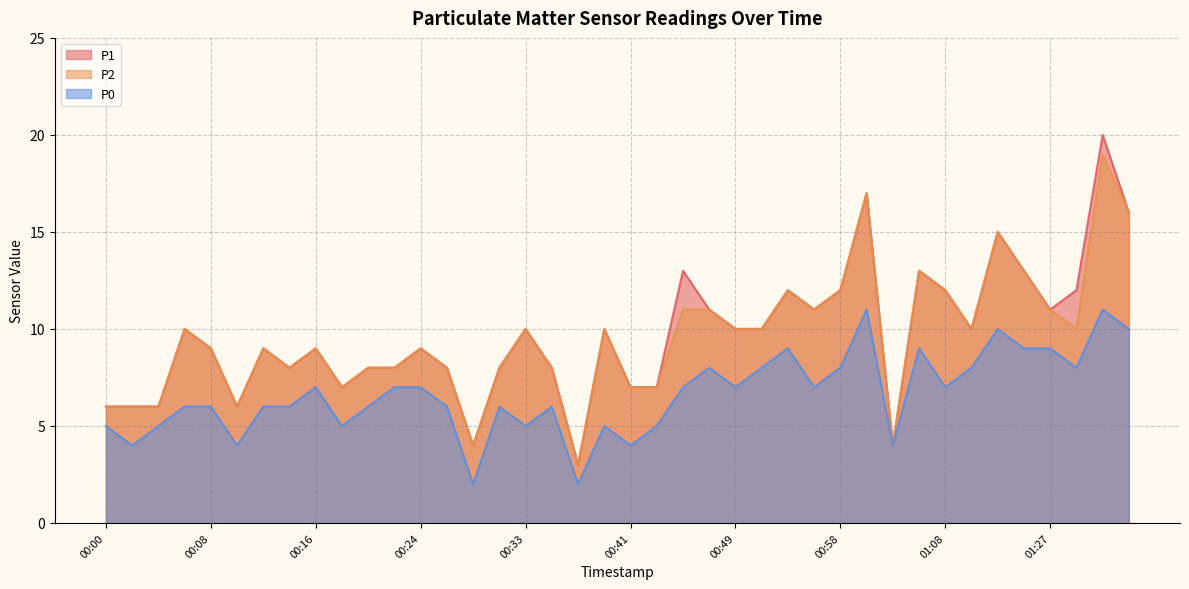

Which has a higher value, 01:15 or 00:26?

01:15